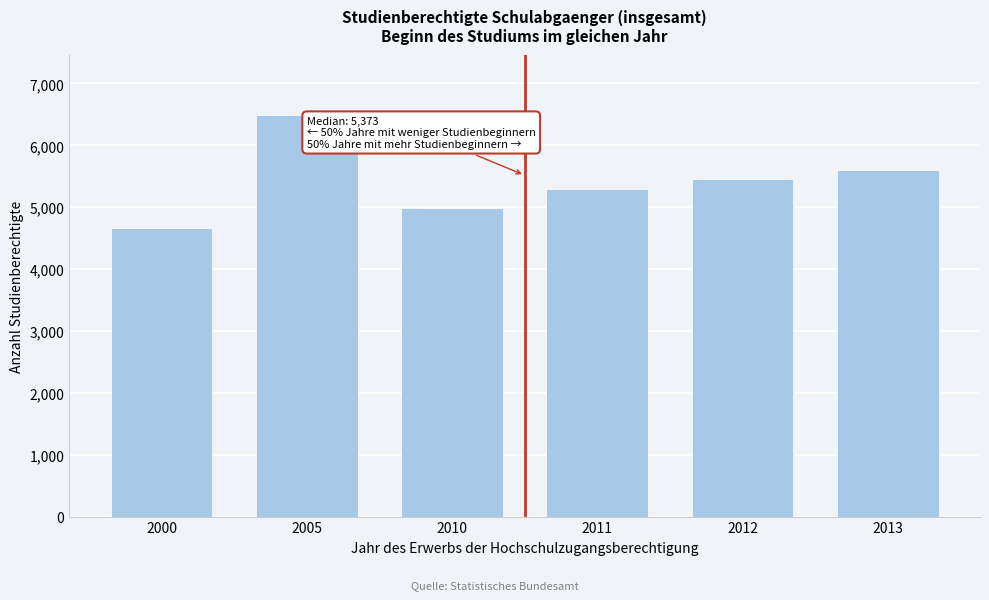

Reading right to left, list all the values displayed in this chart.

2013=5594	2012=5458	2011=5288	2010=4988	2005=6491	2000=4672